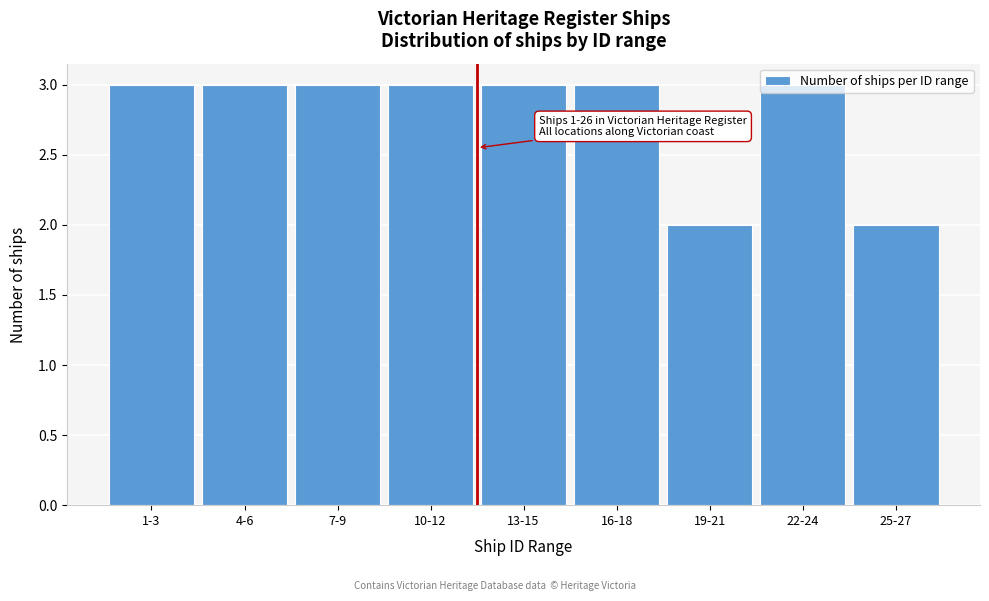

Approximately how many times larger is the value at 22-24 compared to 1-3?

1.0